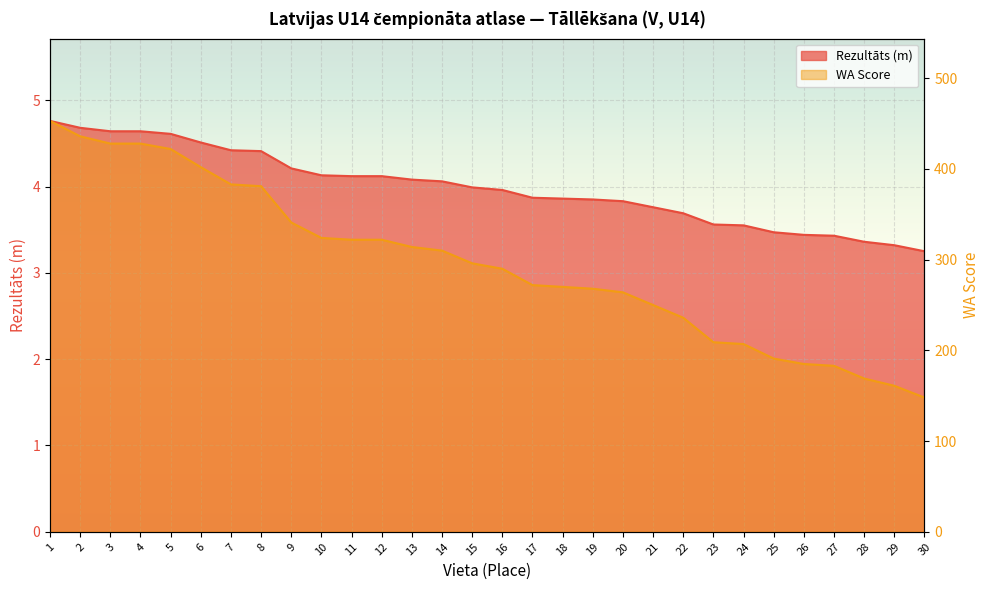

Does the chart display data point markers on the line(s)?

No